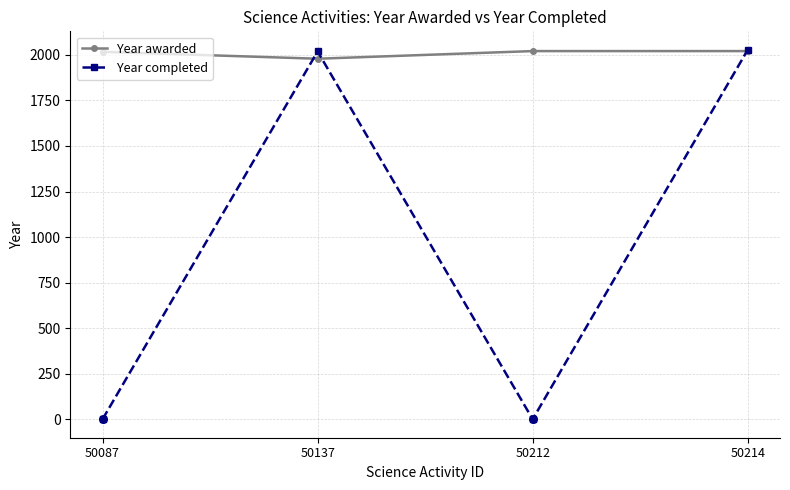

Which series has the widest spread of values?

Year completed